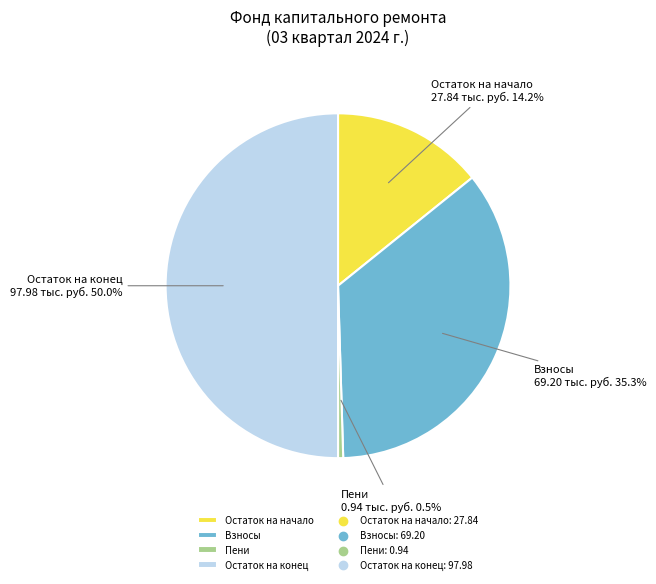

What is the majority slice?

Остаток на конец